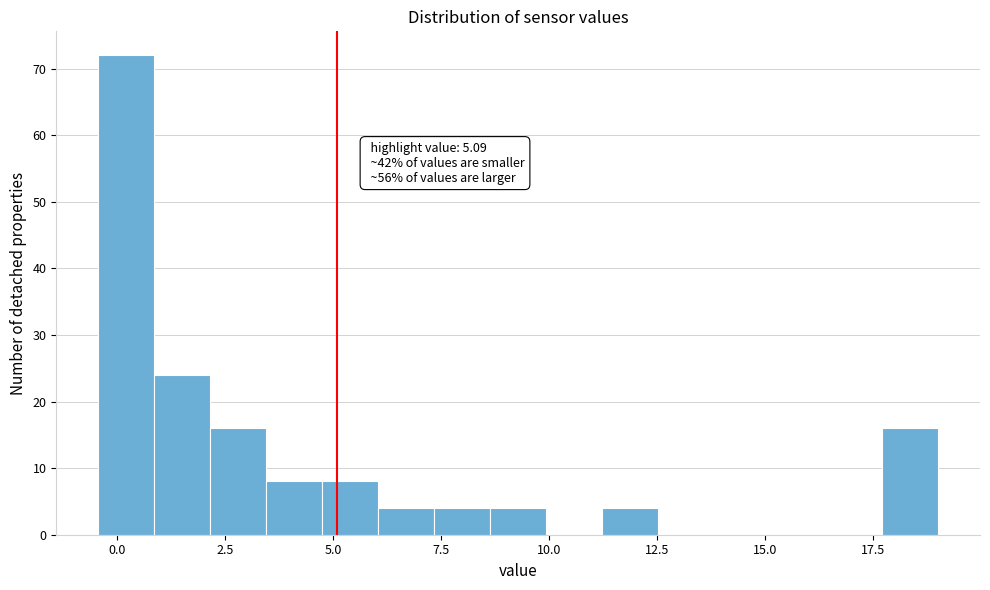

Read against the x-axis, roughly where is the centre of the tallest bar?

0.0